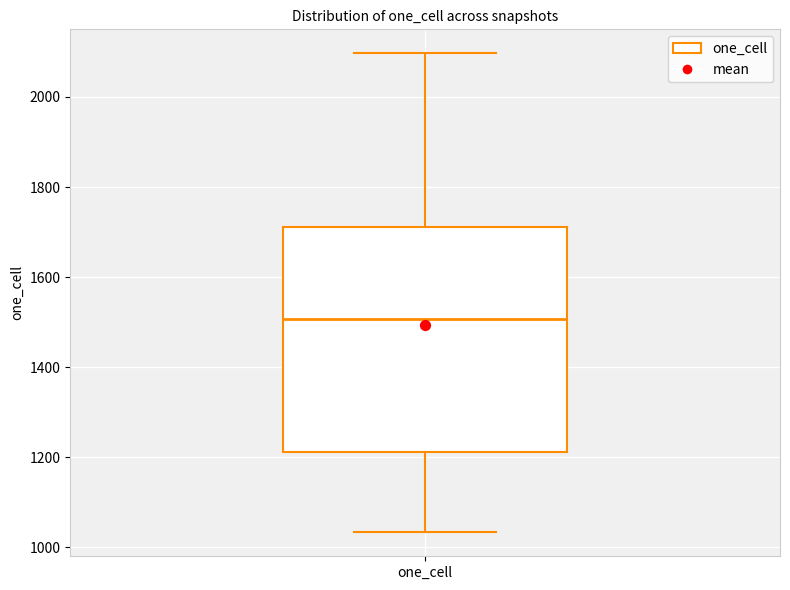

Read this box plot against the y-axis: the position of the median line, the range covered by the box, and the ends of both whiskers. The values are not printed on the chart, so give them approximately, as read against the axis.

median 1500, box 1220 to 1720, whiskers 1040 to 2100